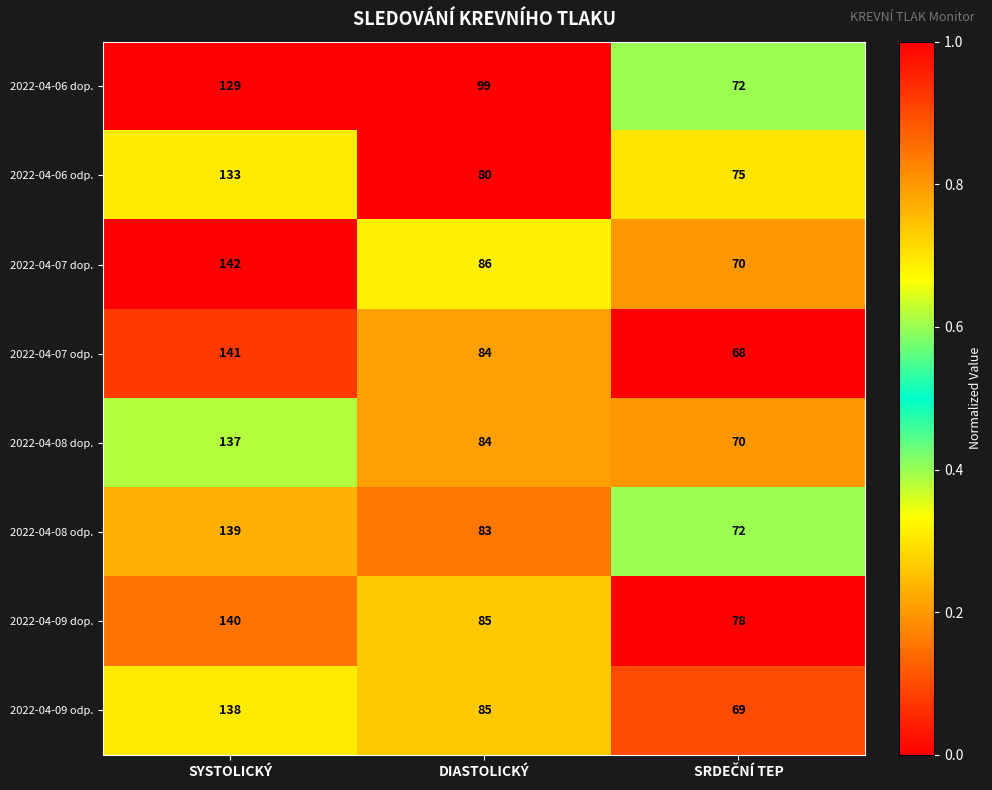

How many categories are shown in the chart?

3